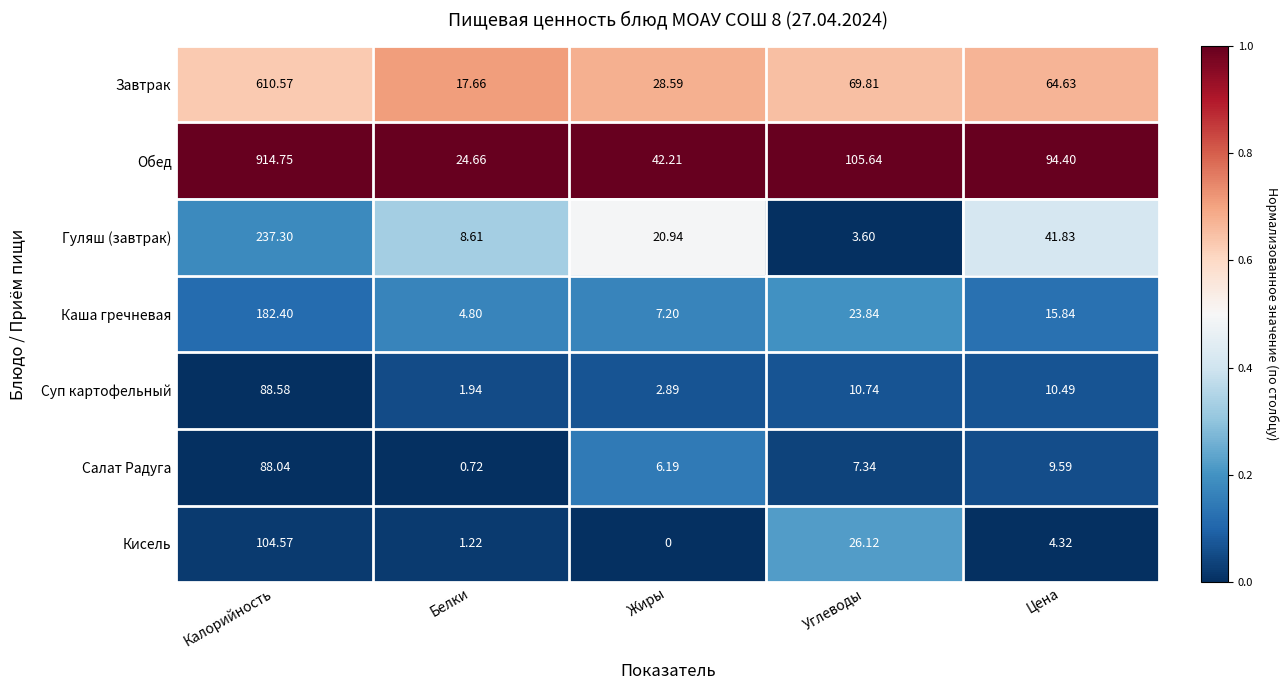

Which category has the lowest value across all series?

Жиры